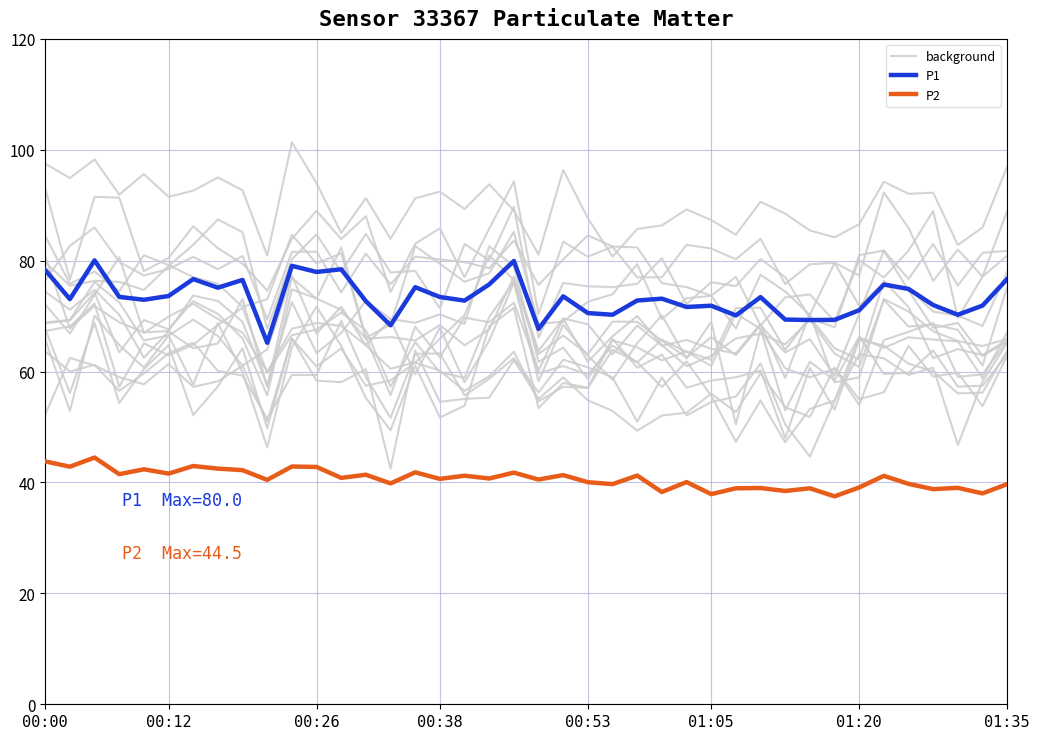

How many lines are shown in the chart?

3